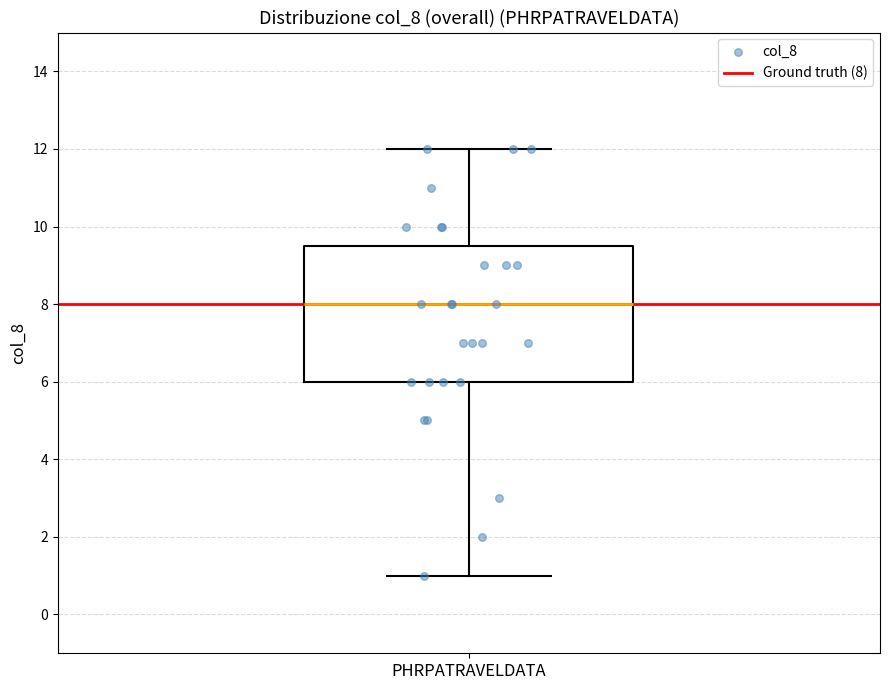

Transcribe this box plot: give where the median line is, the range the box spans, and where the two whiskers end, as read against the y-axis. The values are not printed on the chart, so give them approximately, as read against the axis.

median 8.0, box 6.0 to 9.6, whiskers 1.0 to 12.0